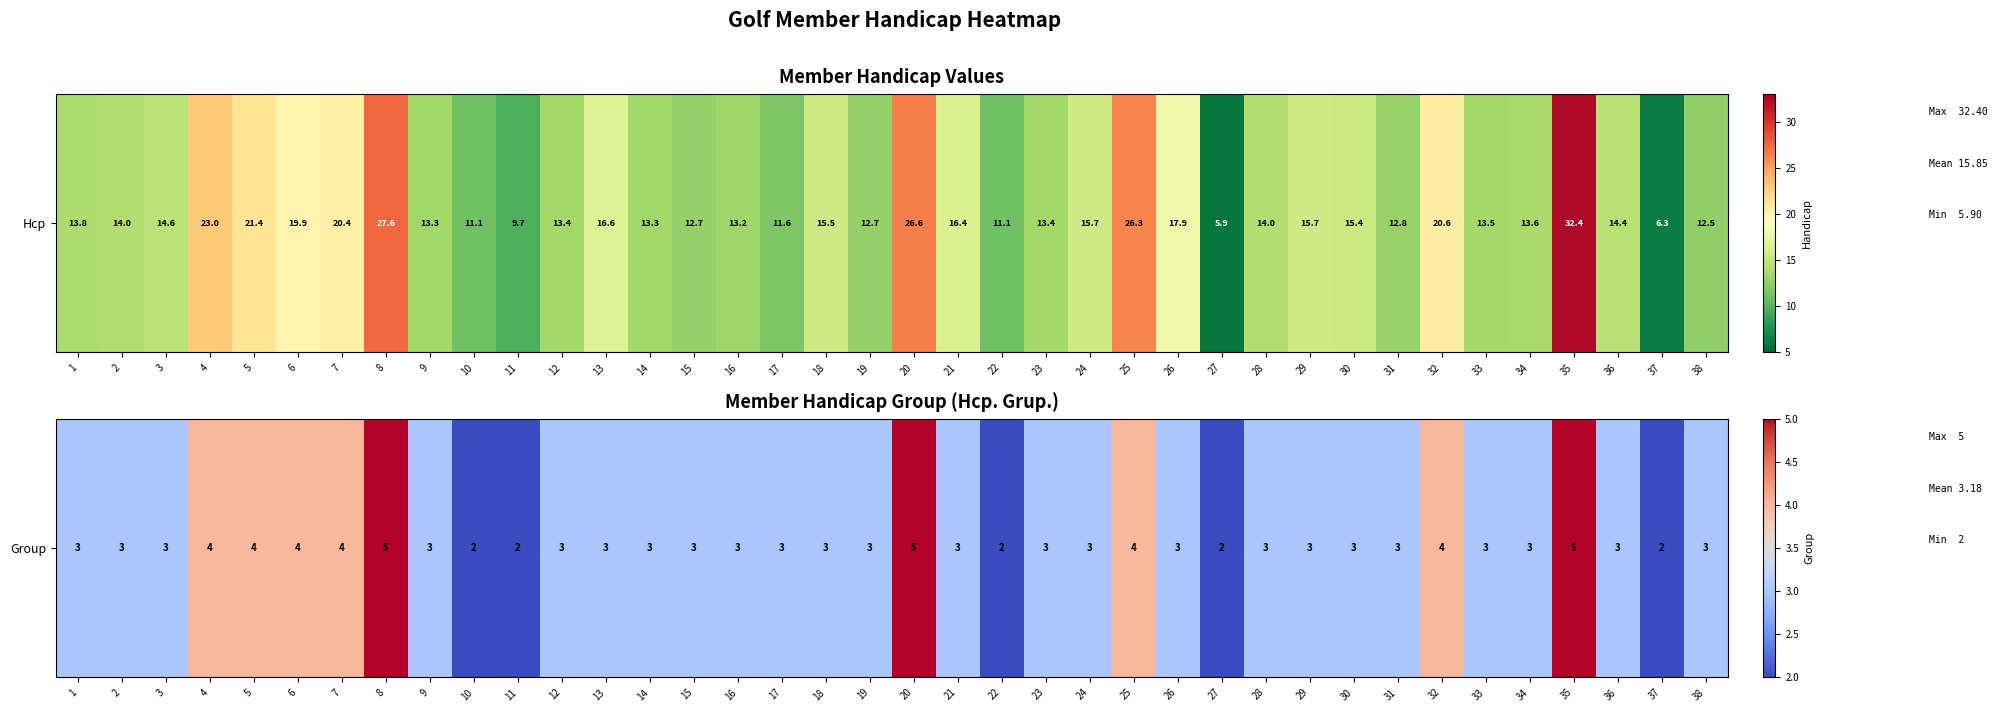

The chart shows a value of 2 at 12. True or false?

False